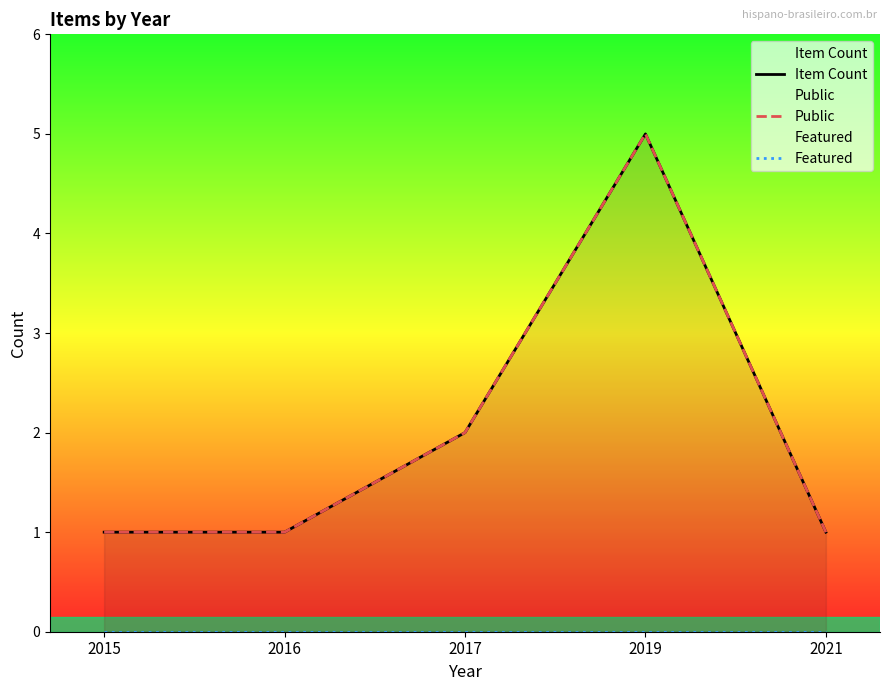

True or false: Item Count and Featured intersect in this chart.

False